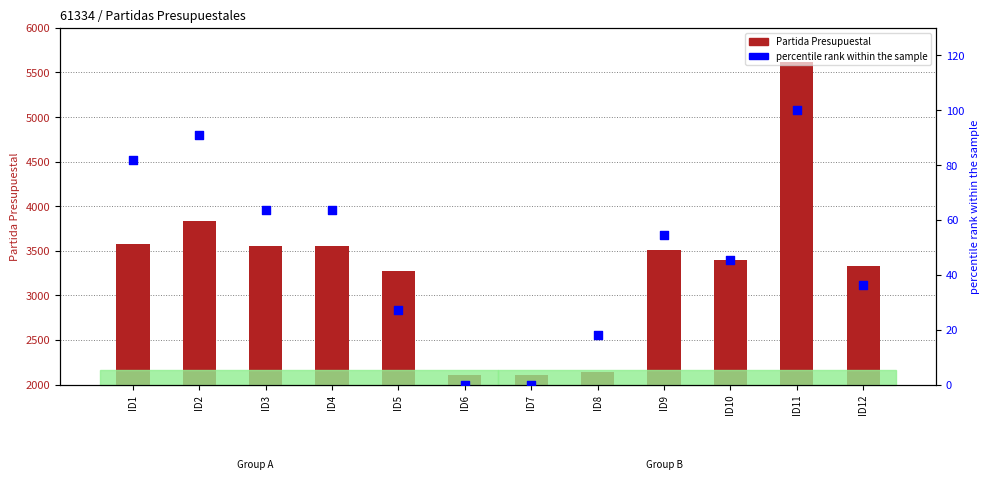

Which series contains the highest Y value?

Partida Presupuestal